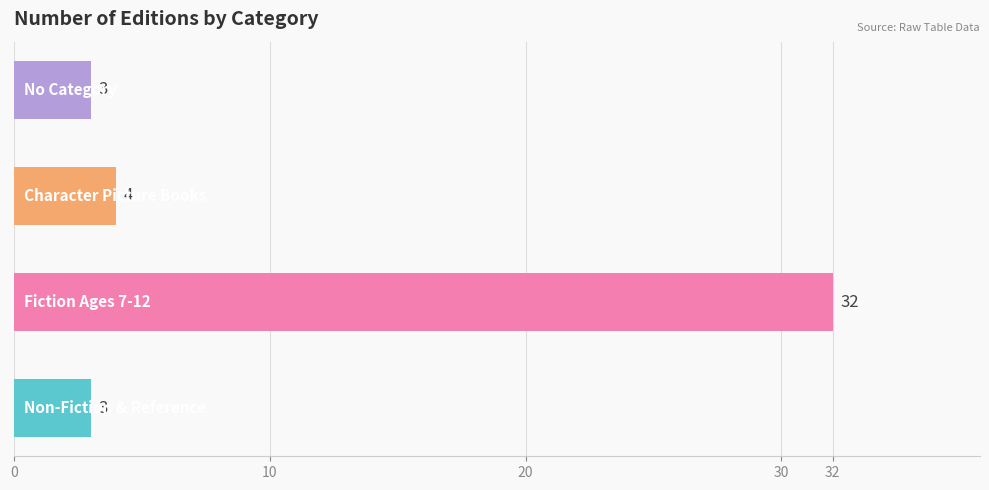

What is the minimum value shown in the chart?

3